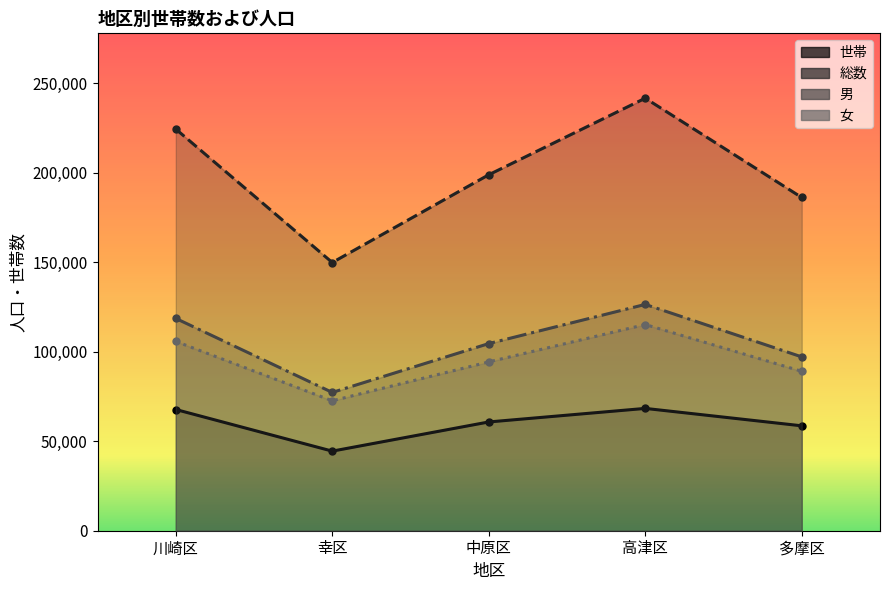

Reading left to right, list all the values displayed in this chart.

世帯: 67726	44472	60768	68341	58614
総数: 224405	149844	198875	241646	186174
男: 118618	77263	104559	126443	97121
女: 105787	72581	94316	115203	89053